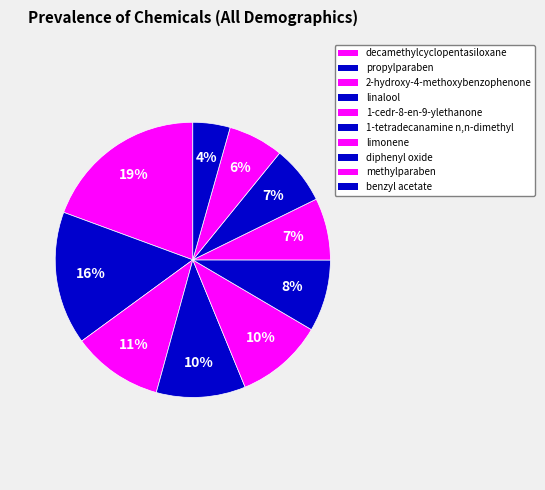

How many slices are in this pie chart?

10